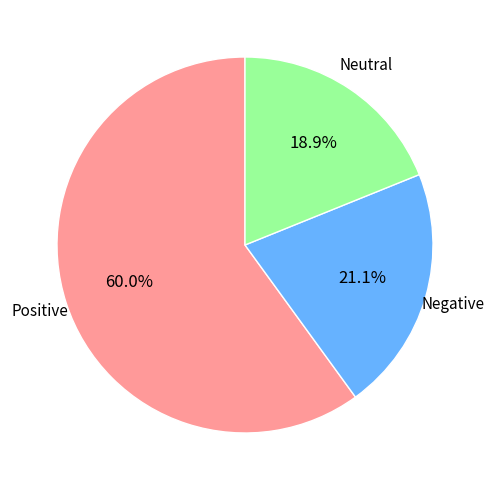

Is there a majority slice in this chart?

Yes